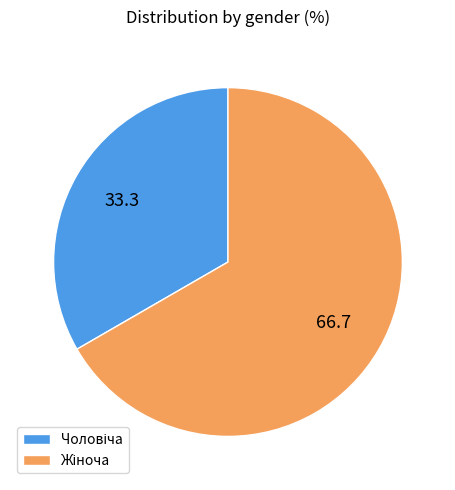

Count the number of slices in the pie.

2